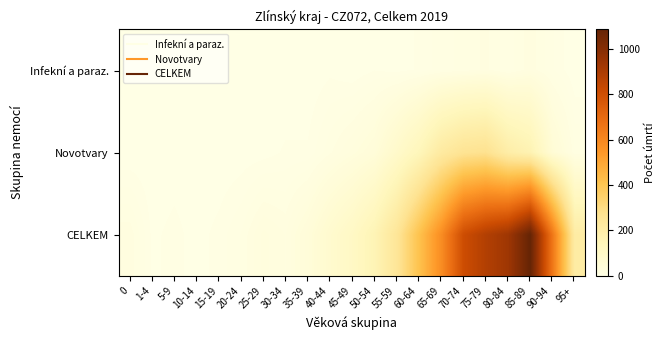

Reading left to right, what are all the values shown in this chart?

Infekní a paraz.: 0=0	1-4=0	5-9=0	10-14=0	15-19=0	20-24=1	25-29=0	30-34=0	35-39=0	40-44=3	45-49=0	50-54=4	55-59=2	60-64=5	65-69=11	70-74=14	75-79=18	80-84=10	85-89=20	90-94=9	95+=0
Novotvary: 0=0	1-4=0	5-9=1	10-14=0	15-19=0	20-24=1	25-29=2	30-34=5	35-39=5	40-44=16	45-49=27	50-54=41	55-59=88	60-64=140	65-69=221	70-74=263	75-79=274	80-84=200	85-89=165	90-94=52	95+=13
CELKEM: 0=20	1-4=3	5-9=6	10-14=2	15-19=6	20-24=13	25-29=27	30-34=21	35-39=41	40-44=75	45-49=106	50-54=157	55-59=250	60-64=411	65-69=582	70-74=809	75-79=881	80-84=933	85-89=1086	90-94=653	95+=209